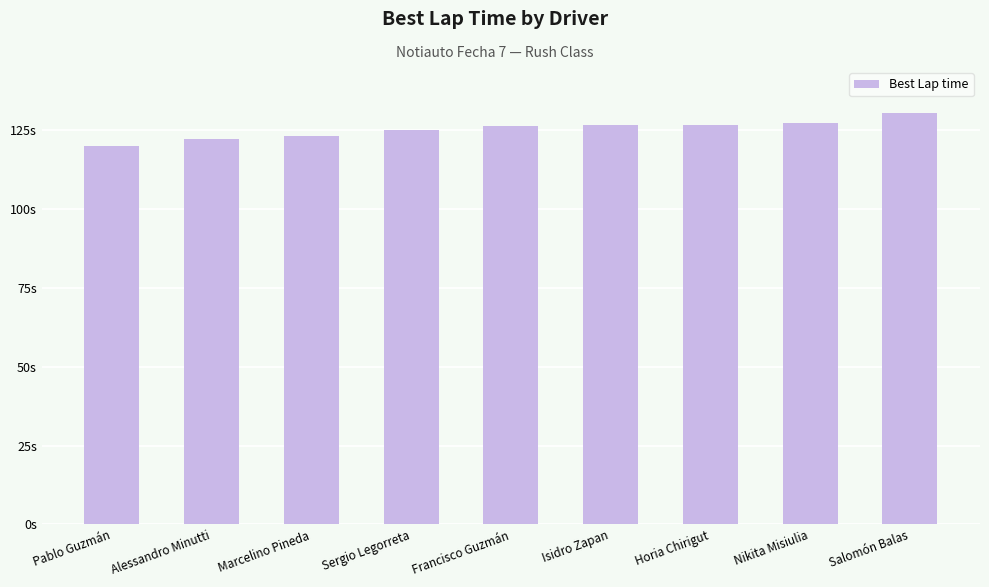

Which has a higher value, Francisco Guzmán or Salomón Balas?

Salomón Balas